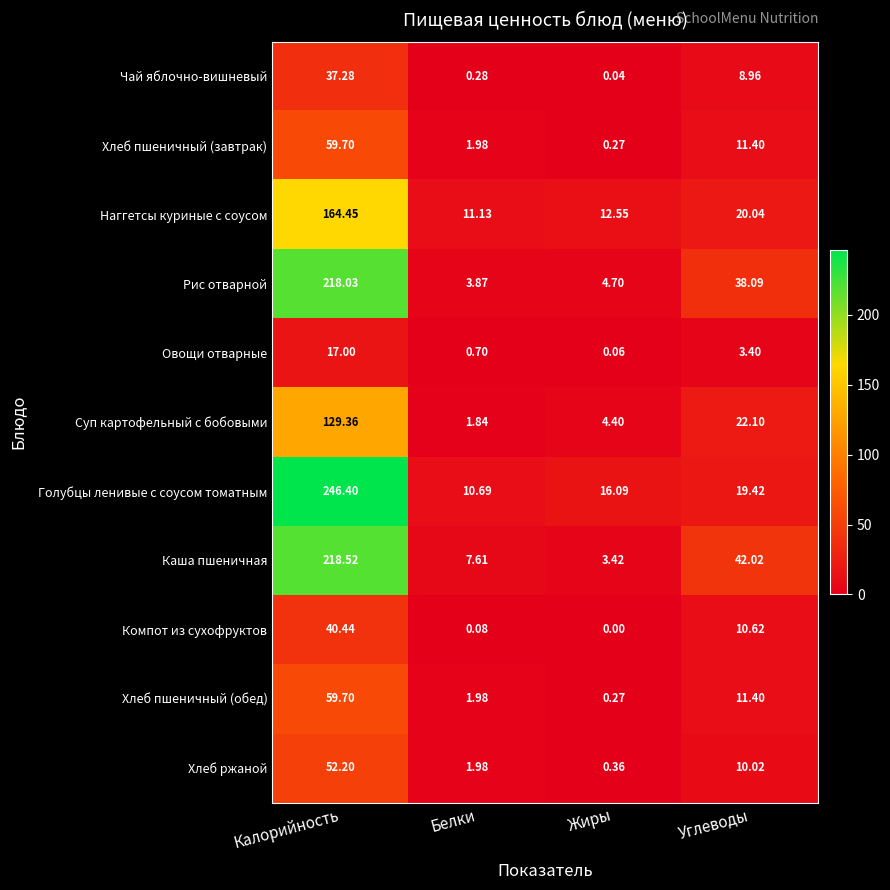

At which label does Хлеб ржаной first exceed 10?

Калорийность